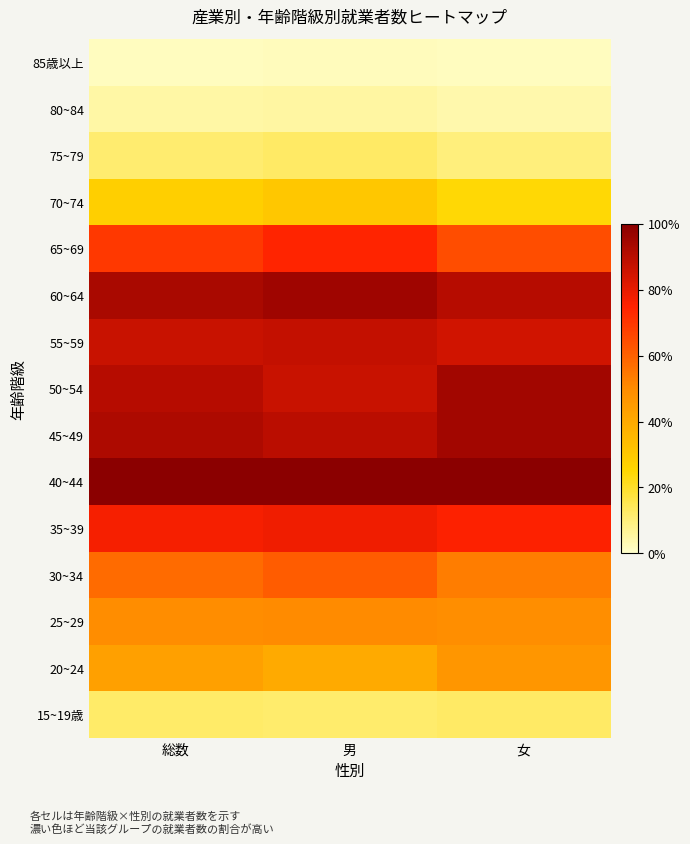

What is the maximum value shown in the chart?

1.0